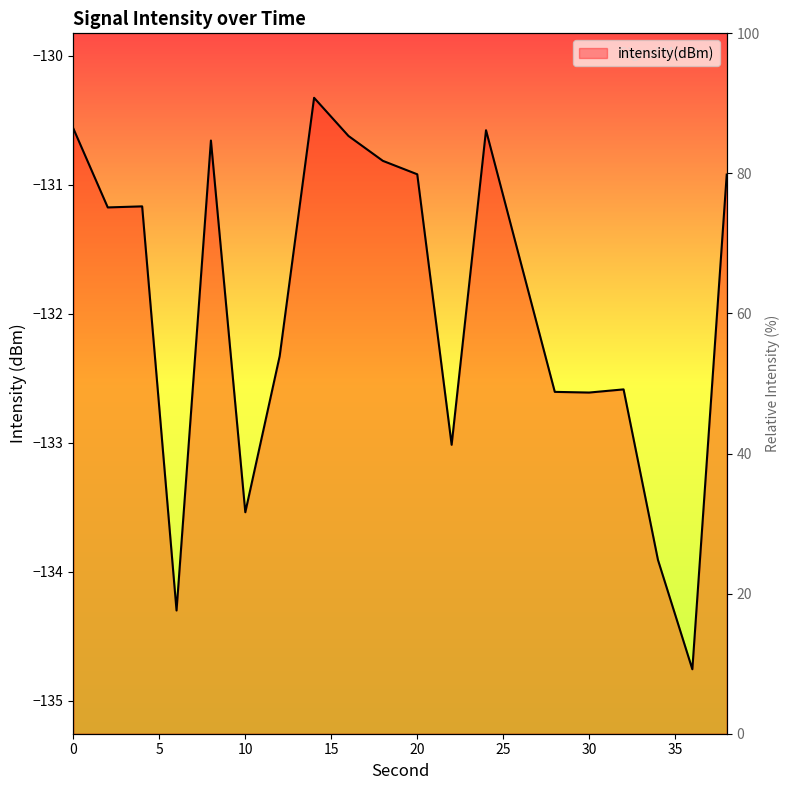

List the labels in order of value, largest first.

14, 0, 24, 16, 8, 18, 20, 38, 4, 2, 26, 12, 32, 28, 30, 22, 10, 34, 6, 36